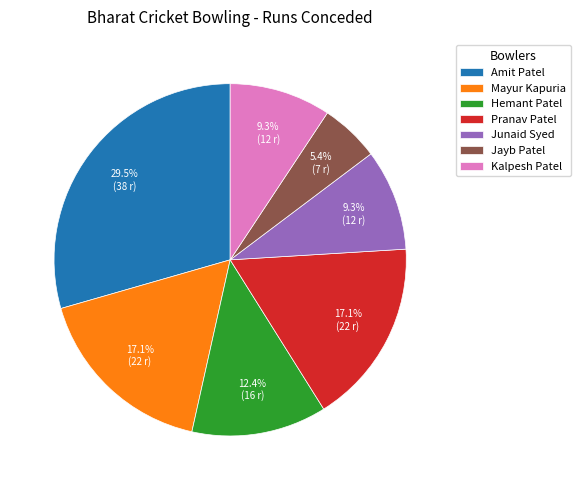

Is there any slice that represents more than half of the pie?

No